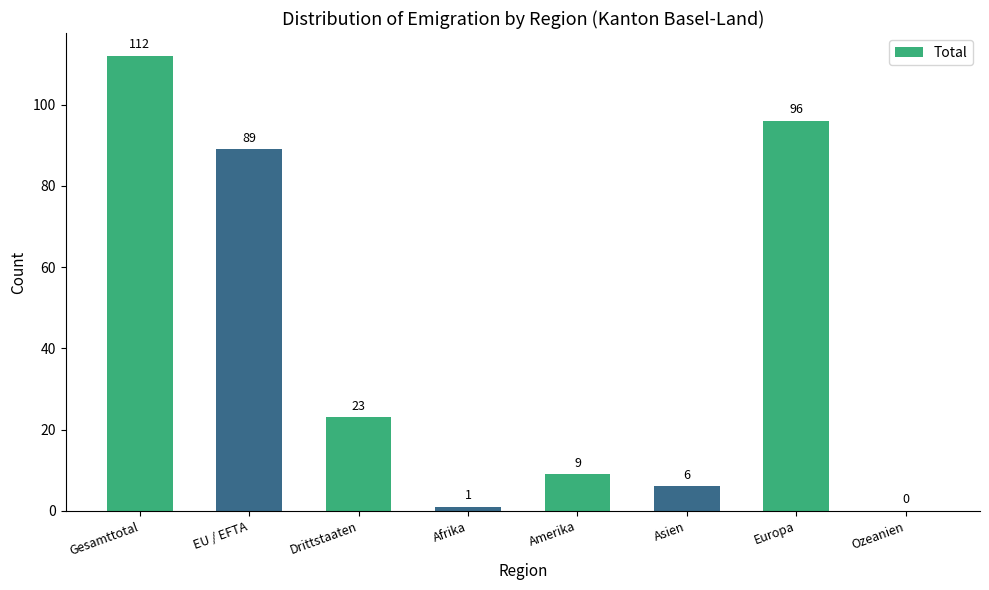

What is the maximum value shown in the chart?

112